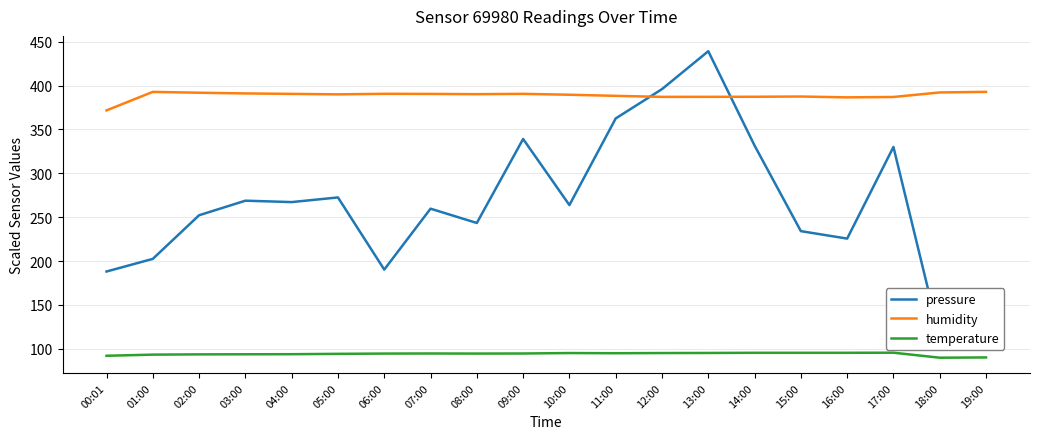

What is the total value across all series at 12:00?

878.2